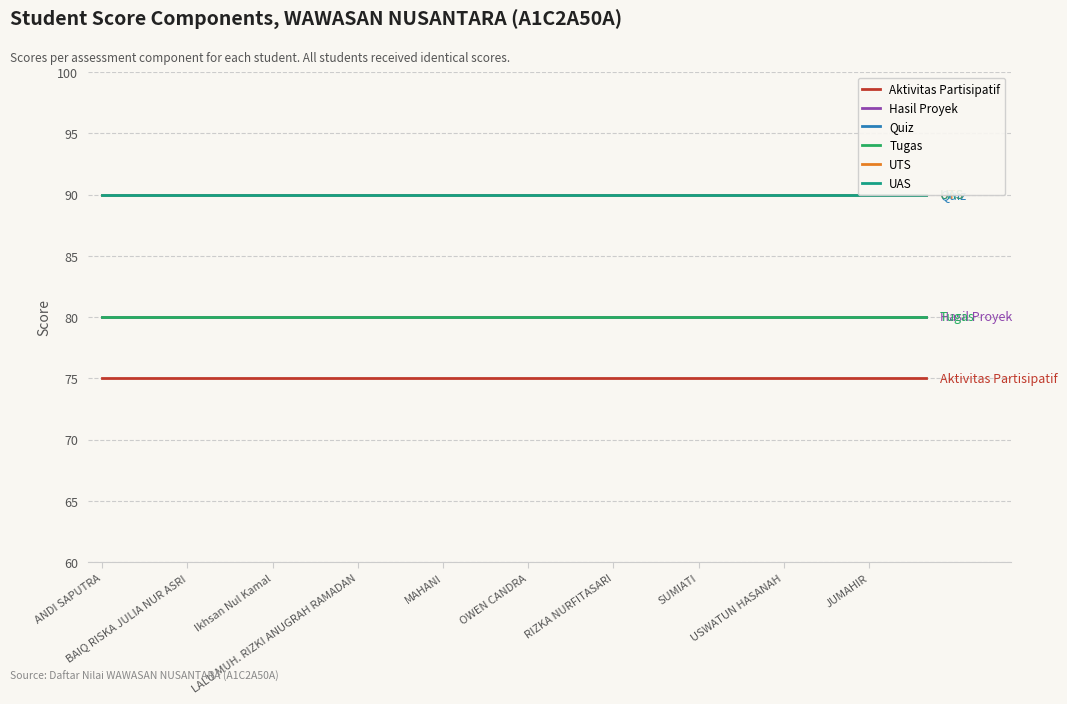

Is it true that UAS equals 30 at SUMIATI?

False